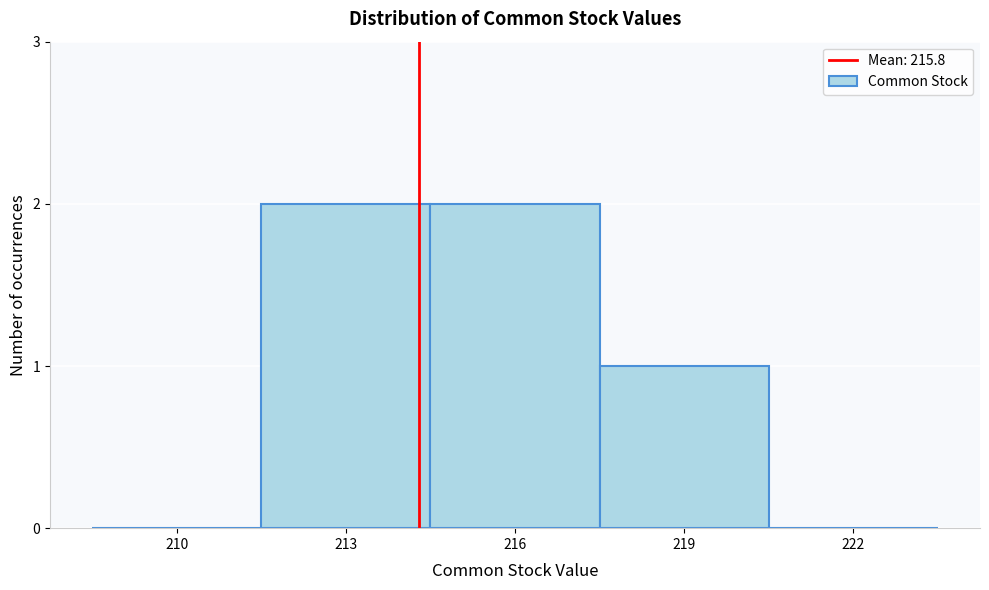

Reading left to right, what are all the values shown in this chart?

210=0	213=2	216=2	219=1	222=0